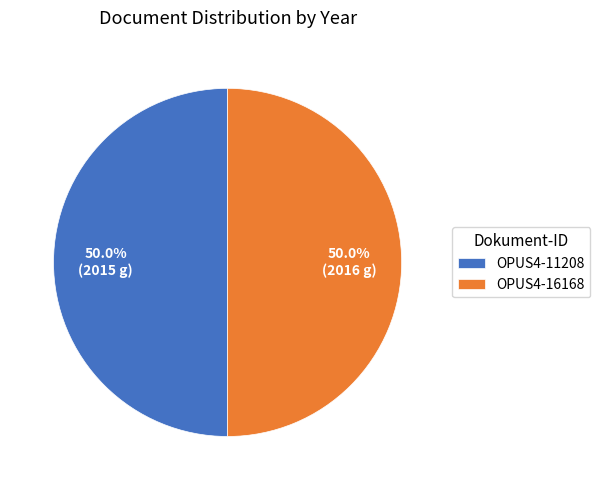

What percentage is the OPUS4-16168 slice, to the nearest percent?

50%